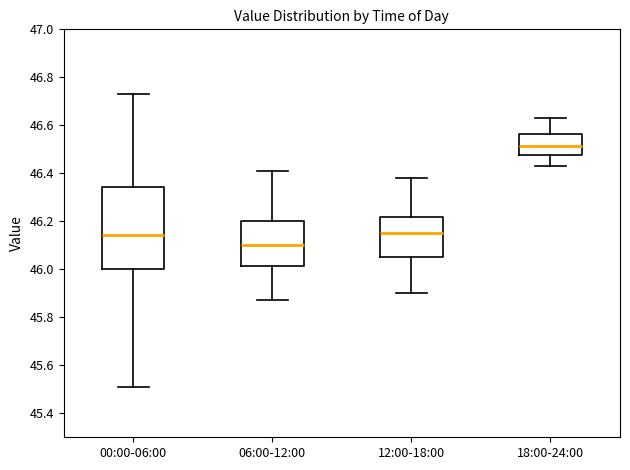

Where does the median line of the box for 18:00-24:00 sit on the y-axis? The values are not printed on the chart, so give them approximately, as read against the axis.

46.52